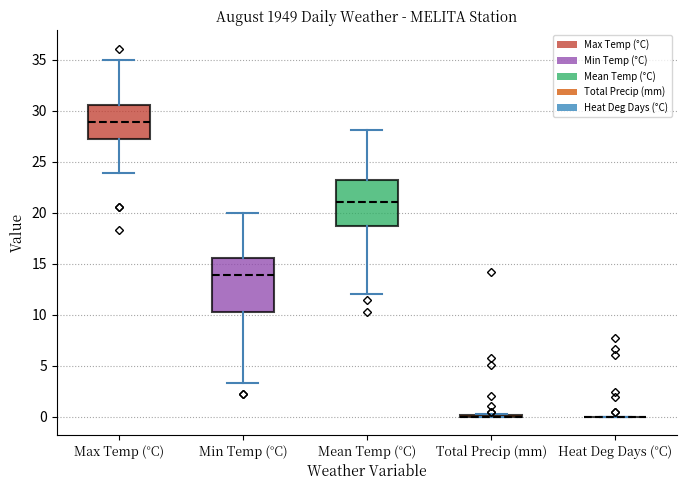

Reading left to right, transcribe this box plot: for each box, give where its median line is, the range the box spans, and where its two whiskers end, as read against the y-axis. The values are not printed on the chart, so give them approximately, as read against the axis.

Max Temp (°C): median 29.0, box 27.0 to 30.5, whiskers 24.0 to 35.0
Min Temp (°C): median 14.0, box 10.5 to 15.5, whiskers 3.5 to 20.0
Mean Temp (°C): median 21.0, box 19.0 to 23.5, whiskers 12.0 to 28.0
Total Precip (mm): box collapsed to a line at 0.0, whiskers 0.0 to 0.5
Heat Deg Days (°C): box collapsed to a line at 0.0, whiskers 0.0 to 0.0